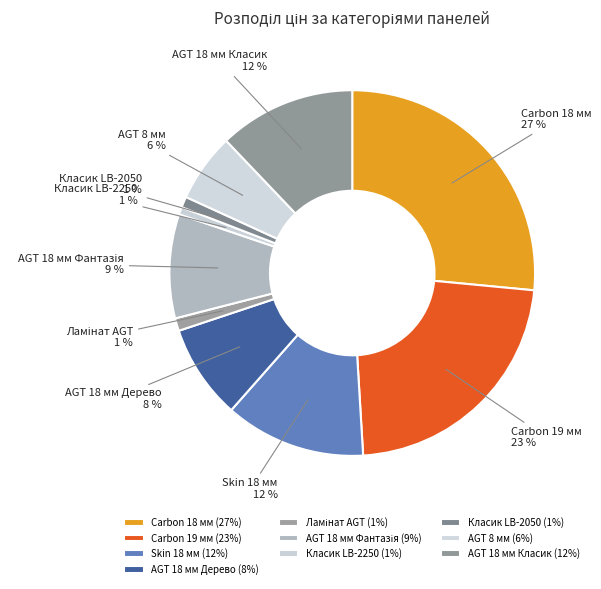

To the nearest percent, what percentage of the pie is Skin 18 мм?

12%